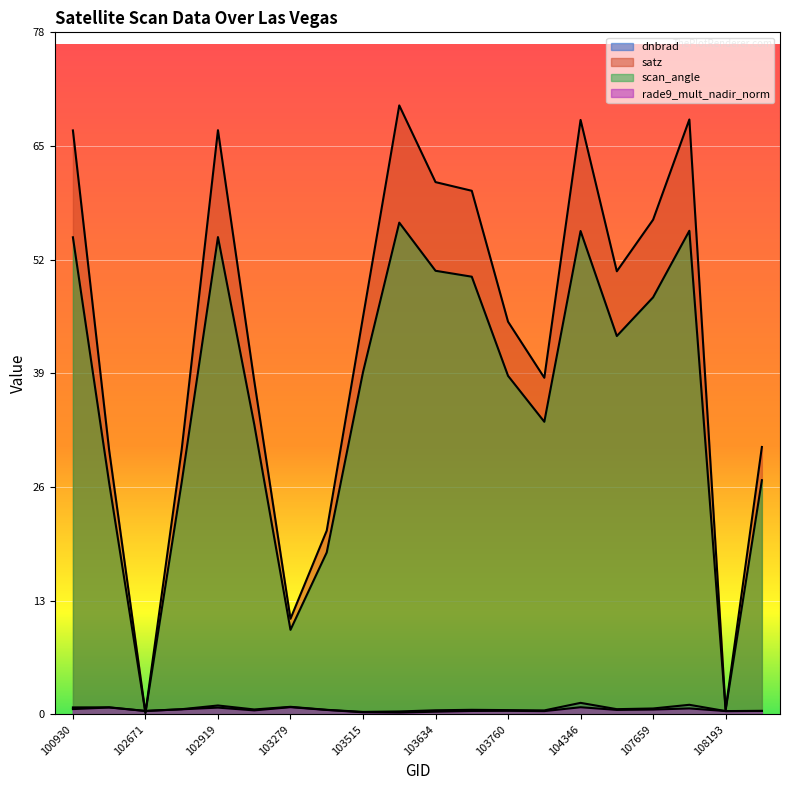

True or false: rade9_mult_nadir_norm has a value of 1.1 at 104346.

False